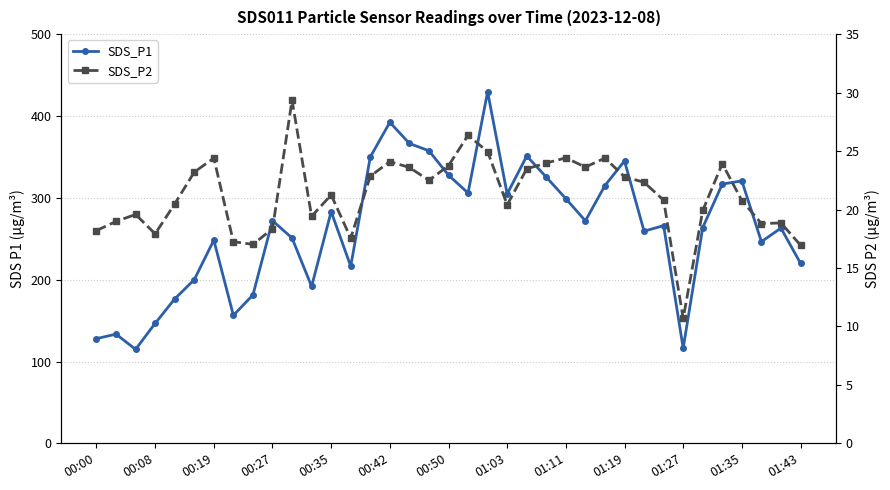

At which category is the sum across all series the highest?

20